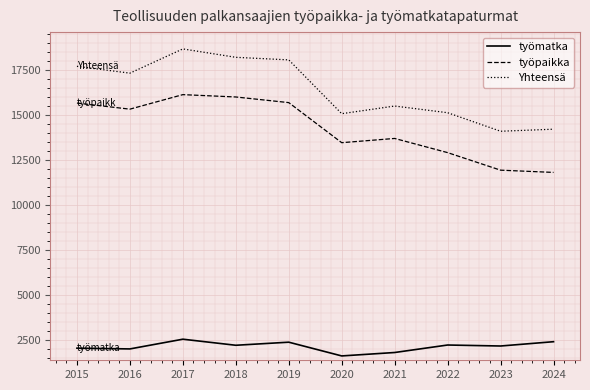

True or false: Yhteensä and työmatka intersect in this chart.

False